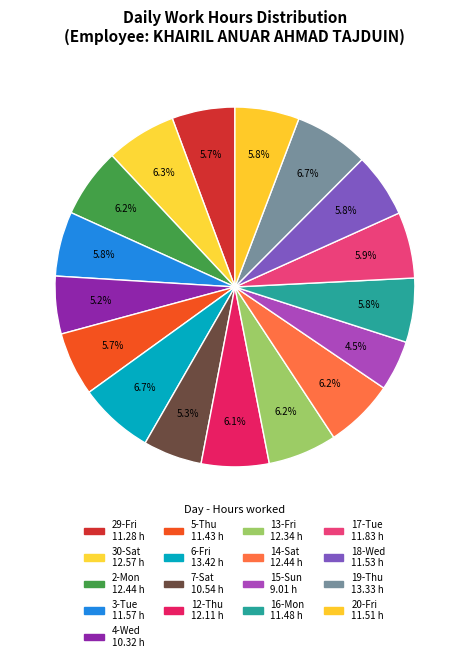

What percentage is the 15-Sun slice, to the nearest percent?

5%